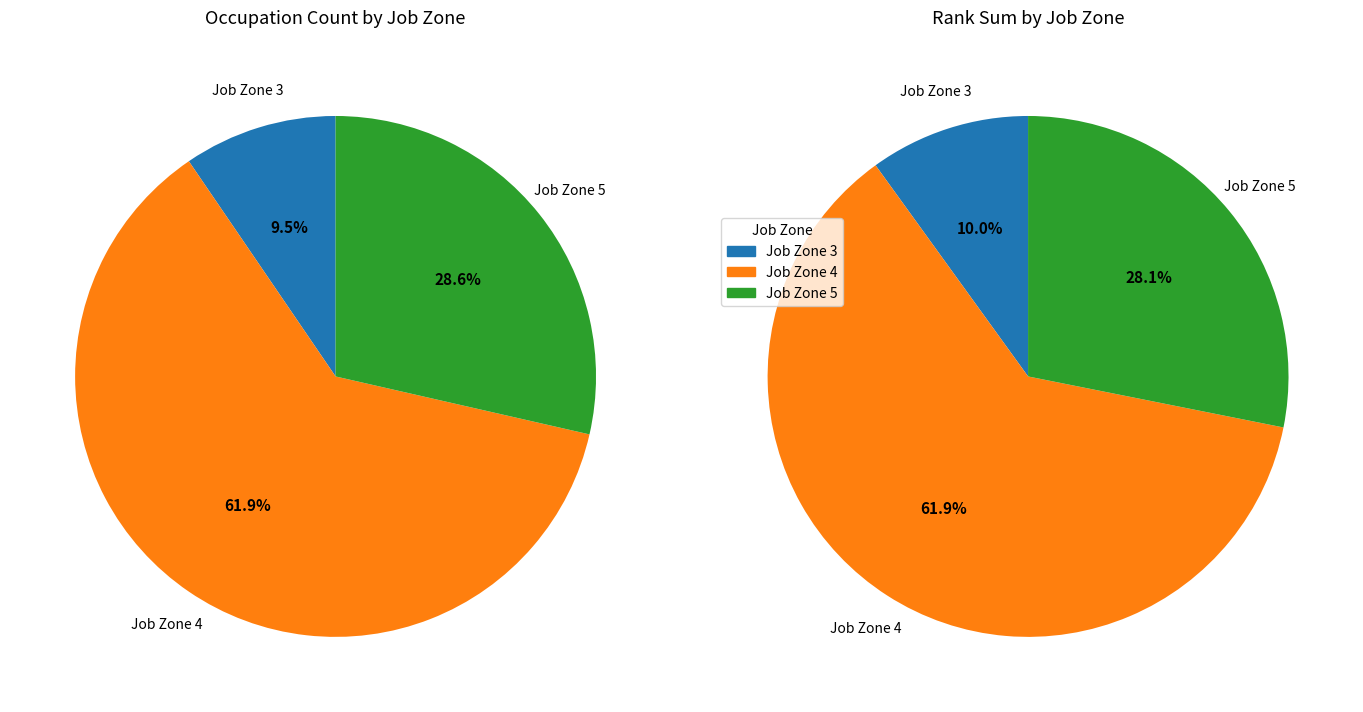

Is there a majority slice in this chart?

Yes